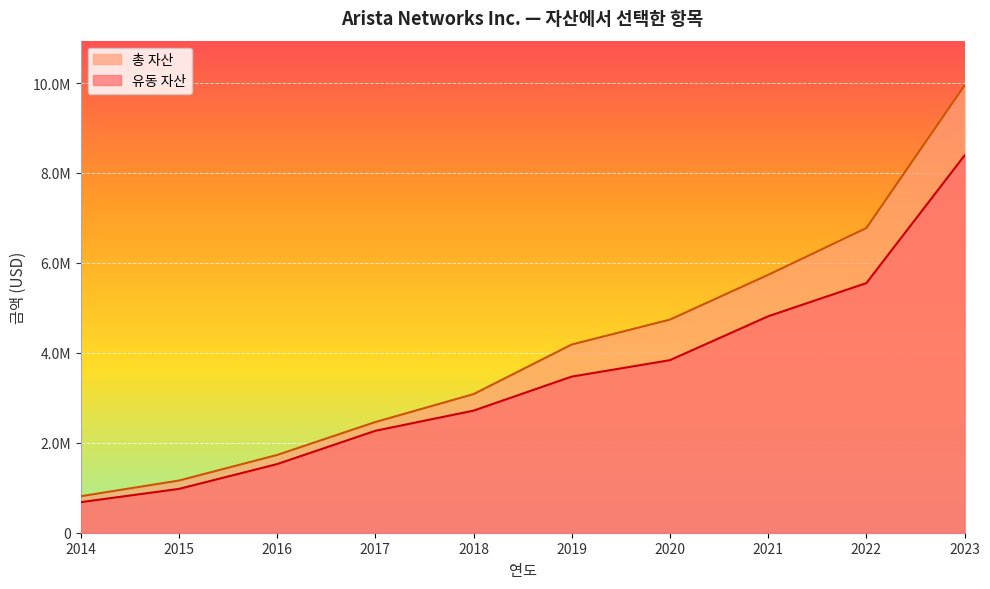

How many distinct data groups are displayed?

2